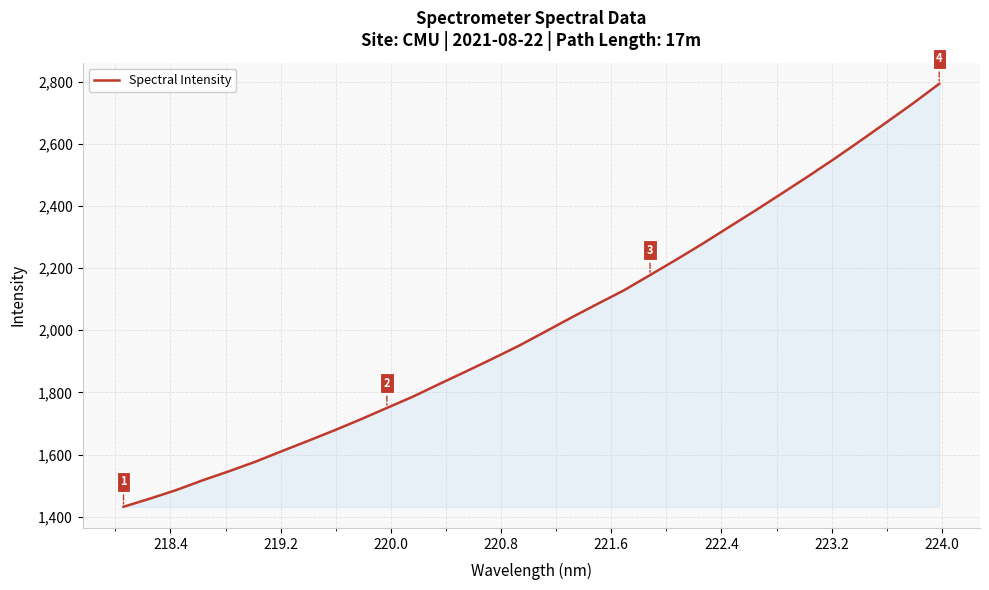

What is the difference between the maximum and minimum values?

1360.8